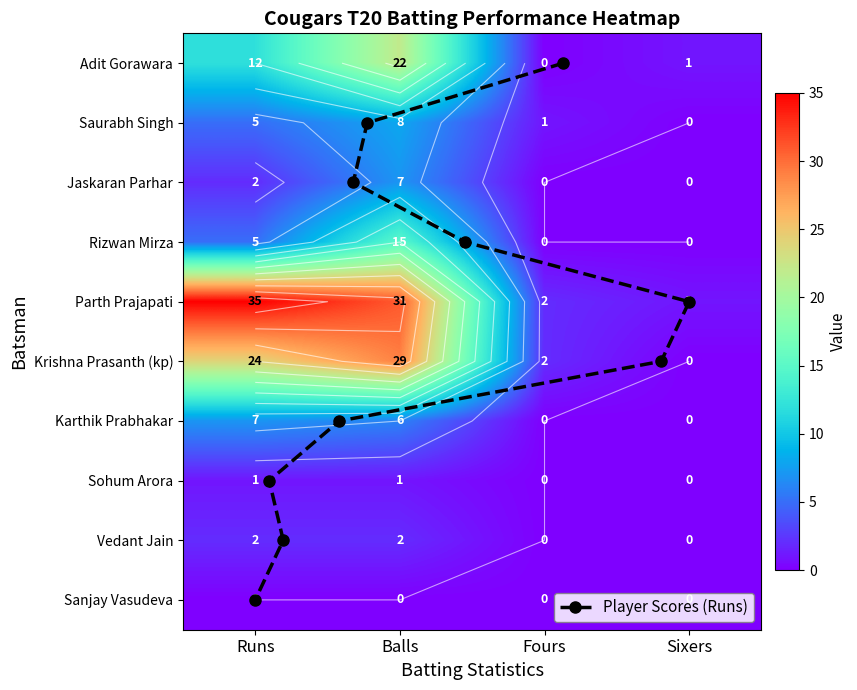

Is it true that Rizwan Mirza equals 0 at Sixers?

True